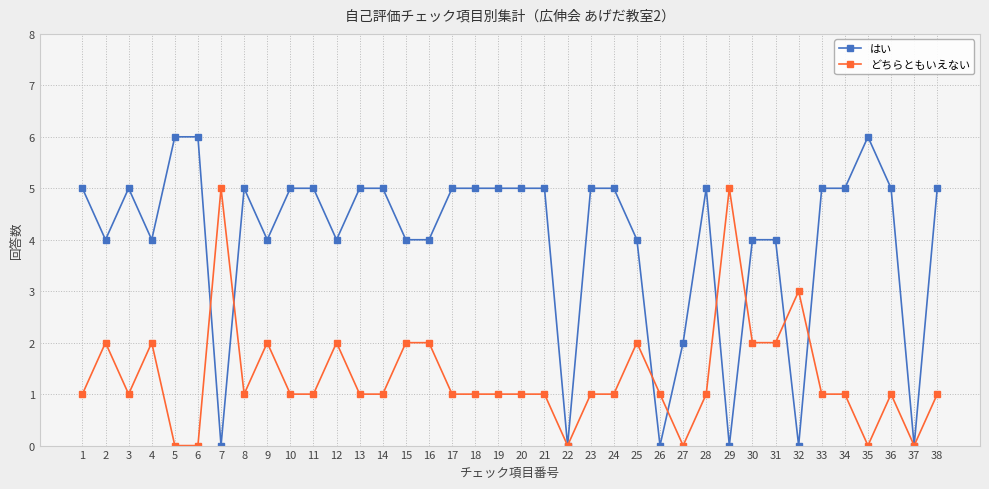

Reading right to left, transcribe all the data shown in this chart.

はい: 38=5	37=0	36=5	35=6	34=5	33=5	32=0	31=4	30=4	29=0	28=5	27=2	26=0	25=4	24=5	23=5	22=0	21=5	20=5	19=5	18=5	17=5	16=4	15=4	14=5	13=5	12=4	11=5	10=5	9=4	8=5	7=0	6=6	5=6	4=4	3=5	2=4	1=5
どちらともいえない: 38=1	37=0	36=1	35=0	34=1	33=1	32=3	31=2	30=2	29=5	28=1	27=0	26=1	25=2	24=1	23=1	22=0	21=1	20=1	19=1	18=1	17=1	16=2	15=2	14=1	13=1	12=2	11=1	10=1	9=2	8=1	7=5	6=0	5=0	4=2	3=1	2=2	1=1